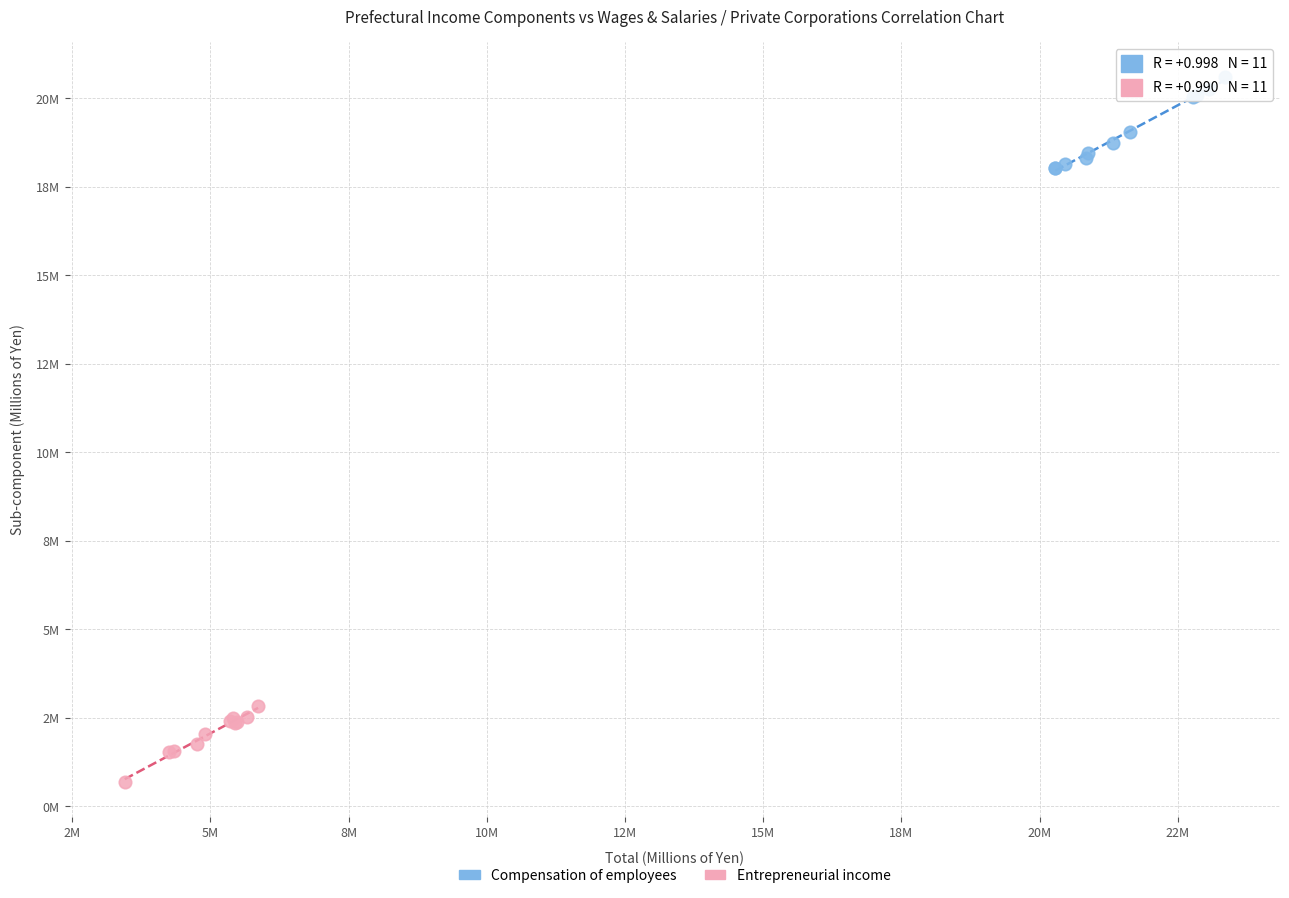

Which series contains the highest Y value?

Compensation of employees